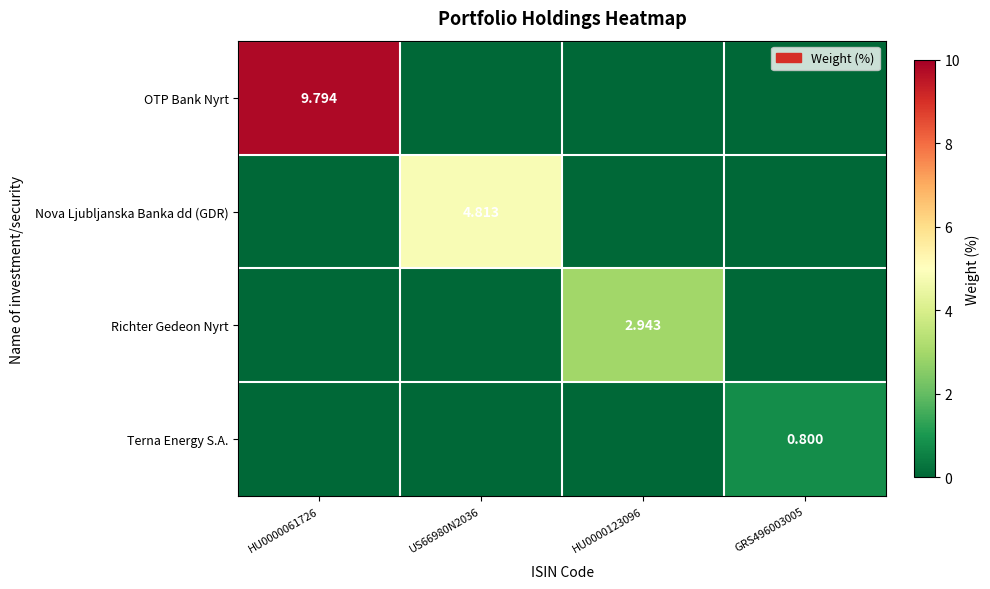

Which category has the lowest value across all series?

US66980N2036